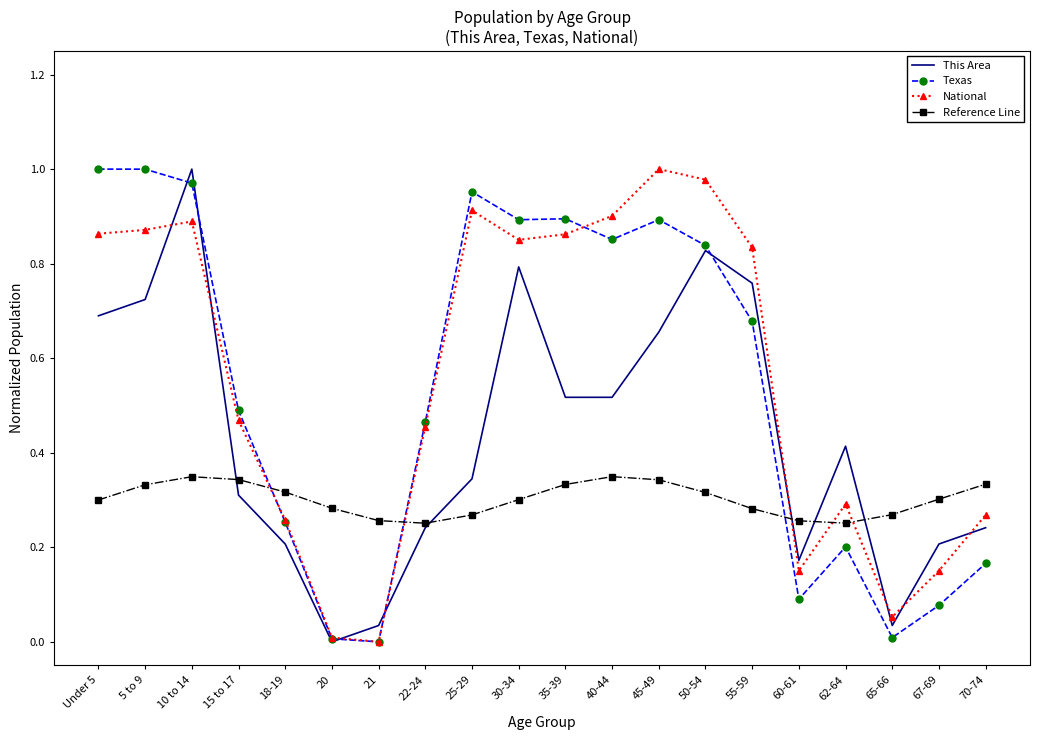

Is the value of Texas at 60-61 greater than the value of National at 18-19?

No